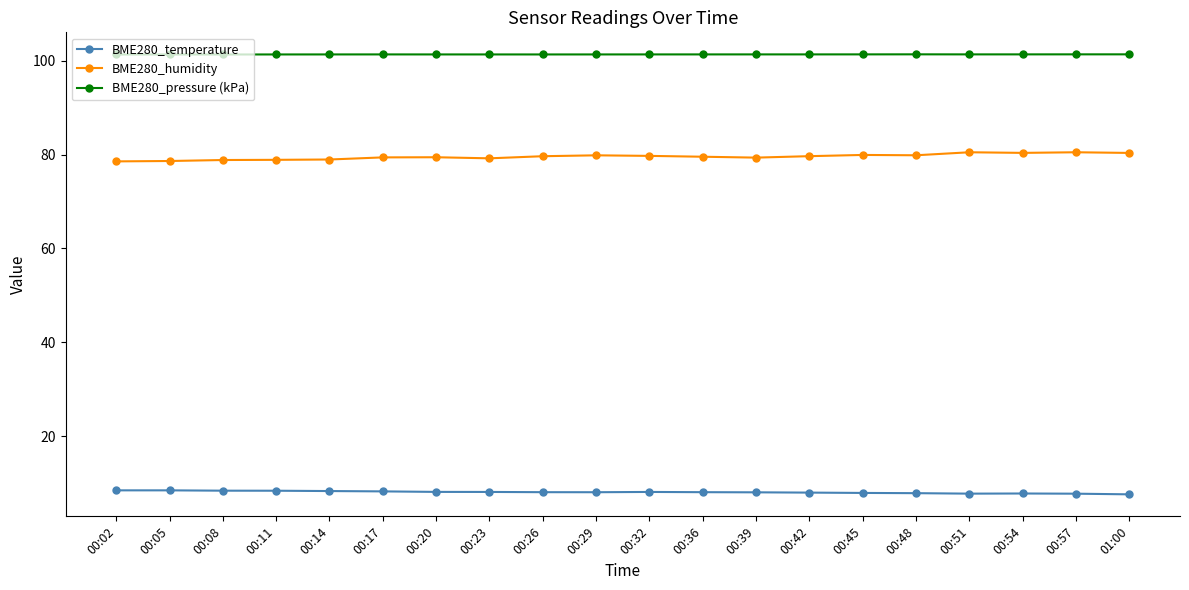

The BME280_pressure (kPa) series shows 101.3 at 00:57. True or false?

True